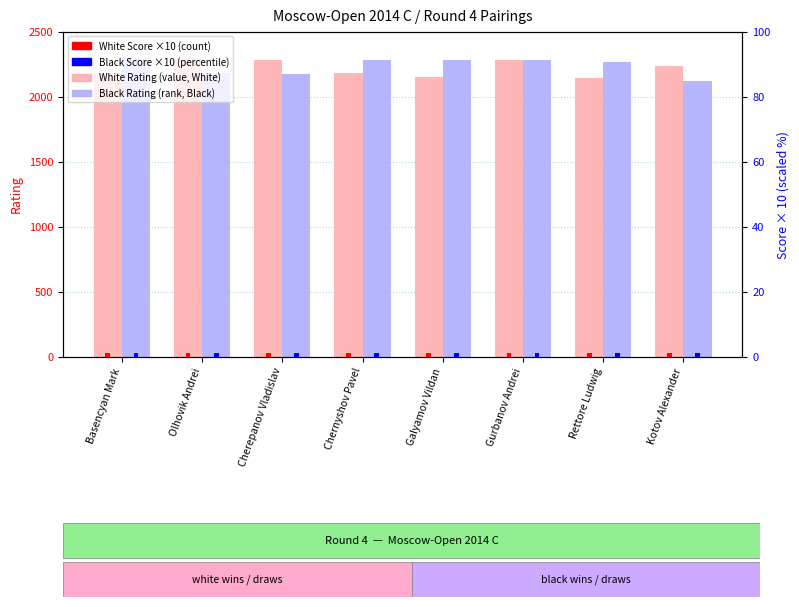

At how many categories does at least one series exceed 1969?

8